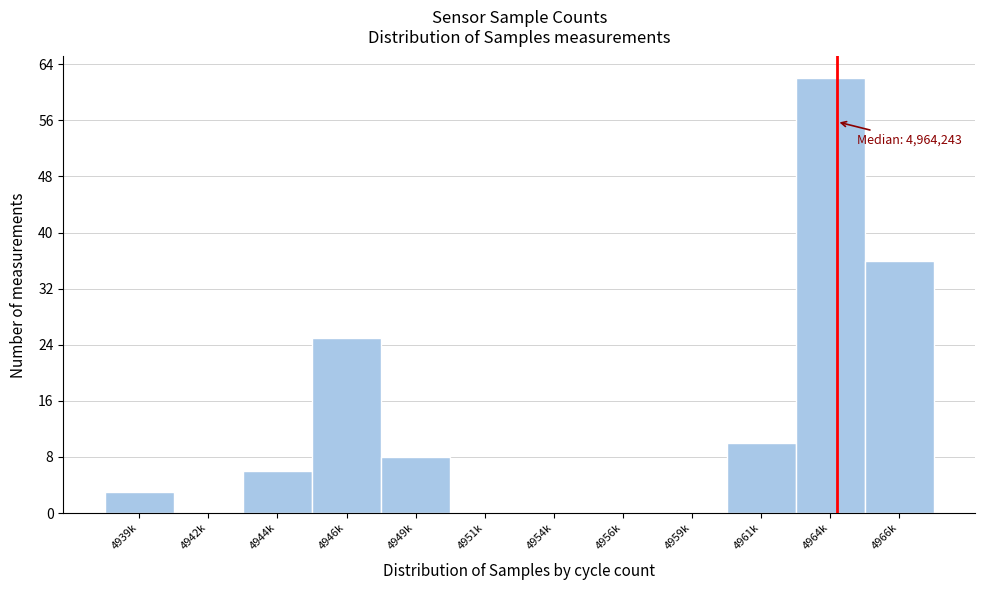

Reading left to right, what are all the values shown in this chart?

4939k=3	4942k=0	4944k=6	4946k=25	4949k=8	4951k=0	4954k=0	4956k=0	4959k=0	4961k=10	4964k=62	4966k=36